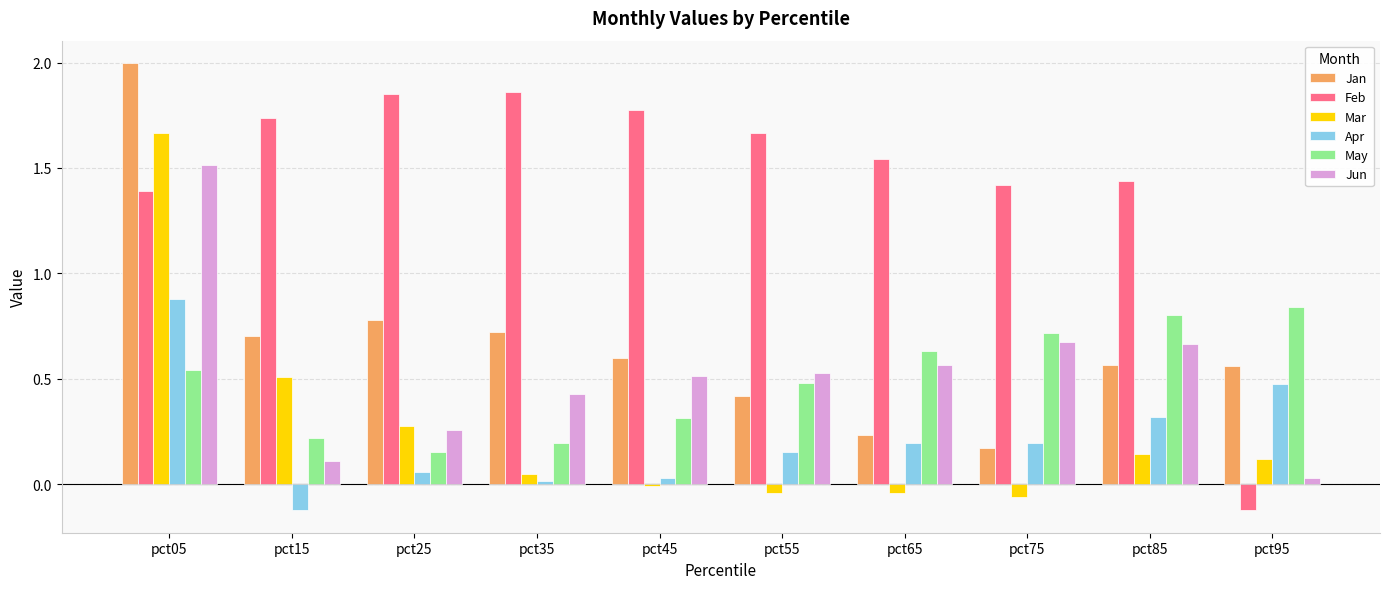

At which label does Feb first exceed 1?

pct05